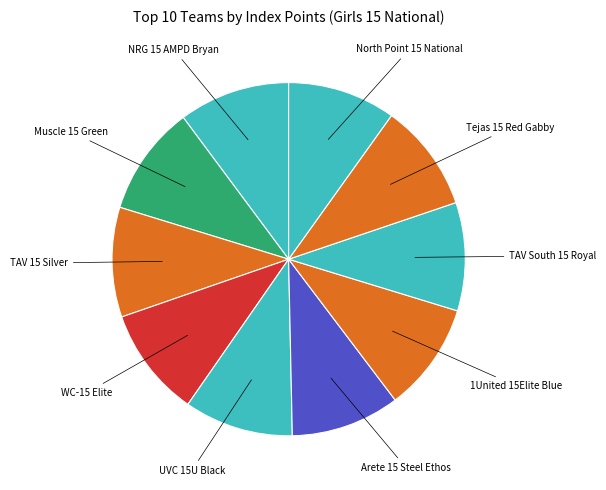

How many slices are in this pie chart?

10